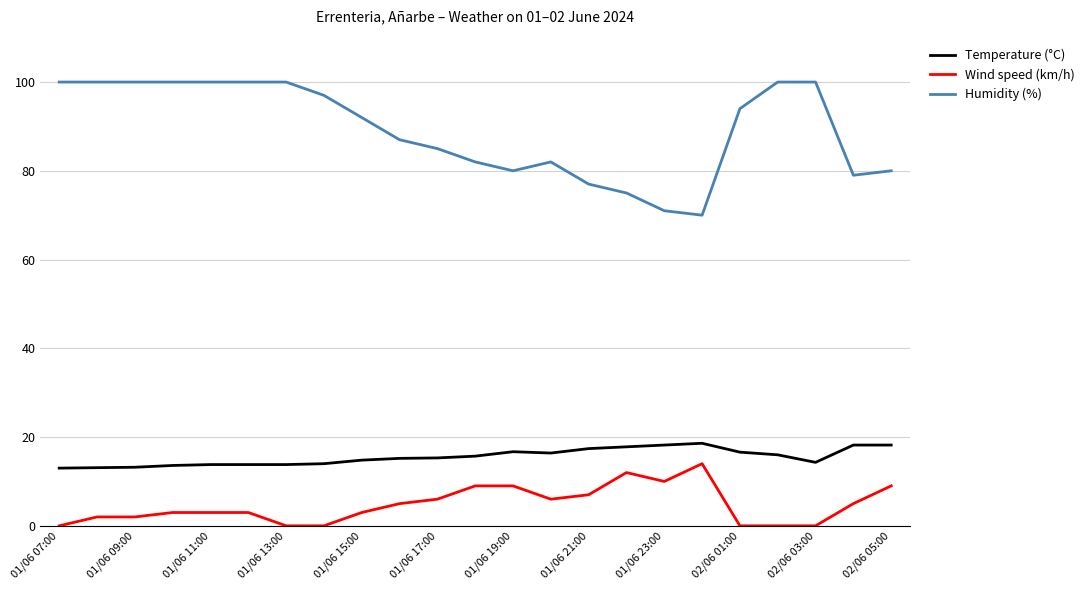

Which series has the largest range (max minus min)?

Humidity (%)